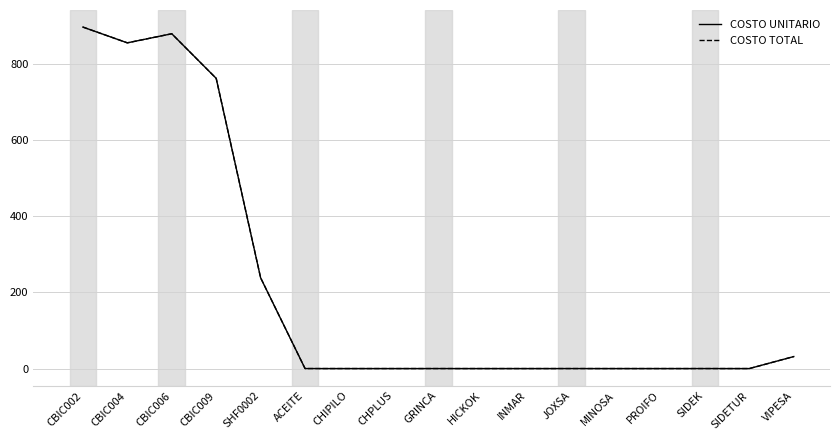

Is this an area chart (filled region under the line)?

No